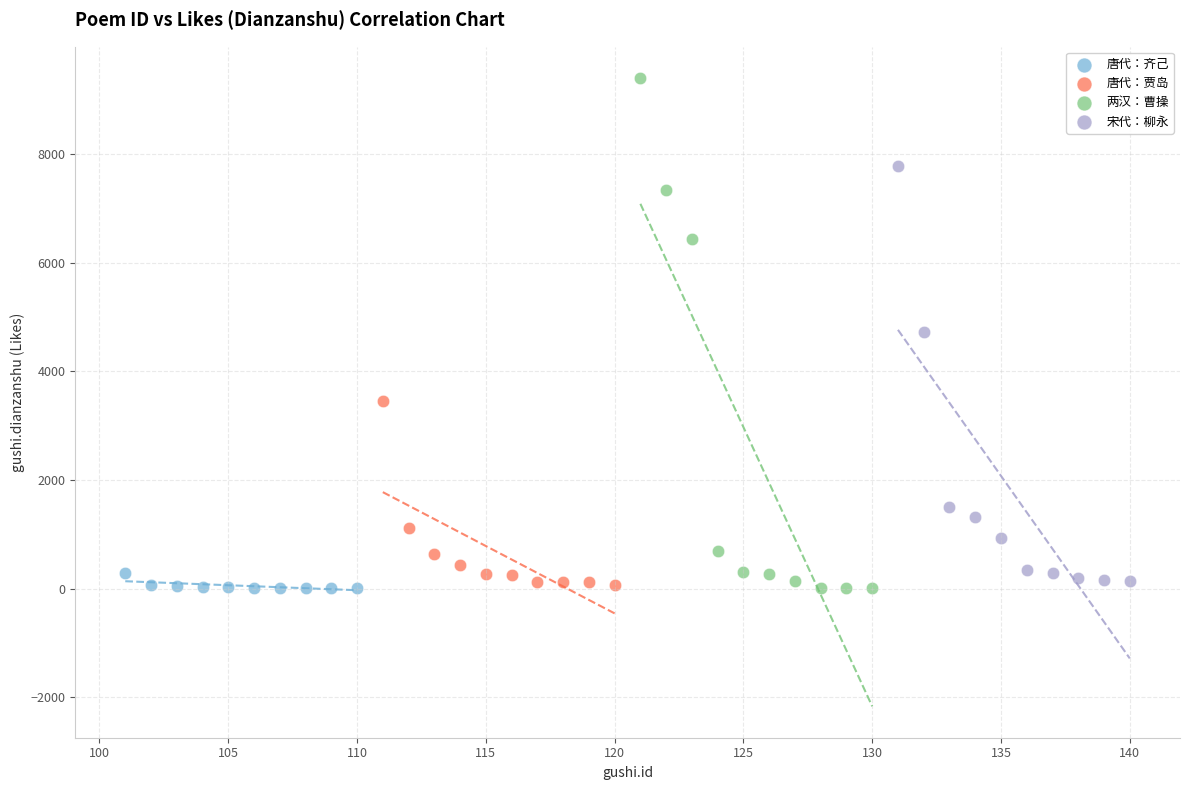

Which series has the widest spread of Y values?

两汉：曹操